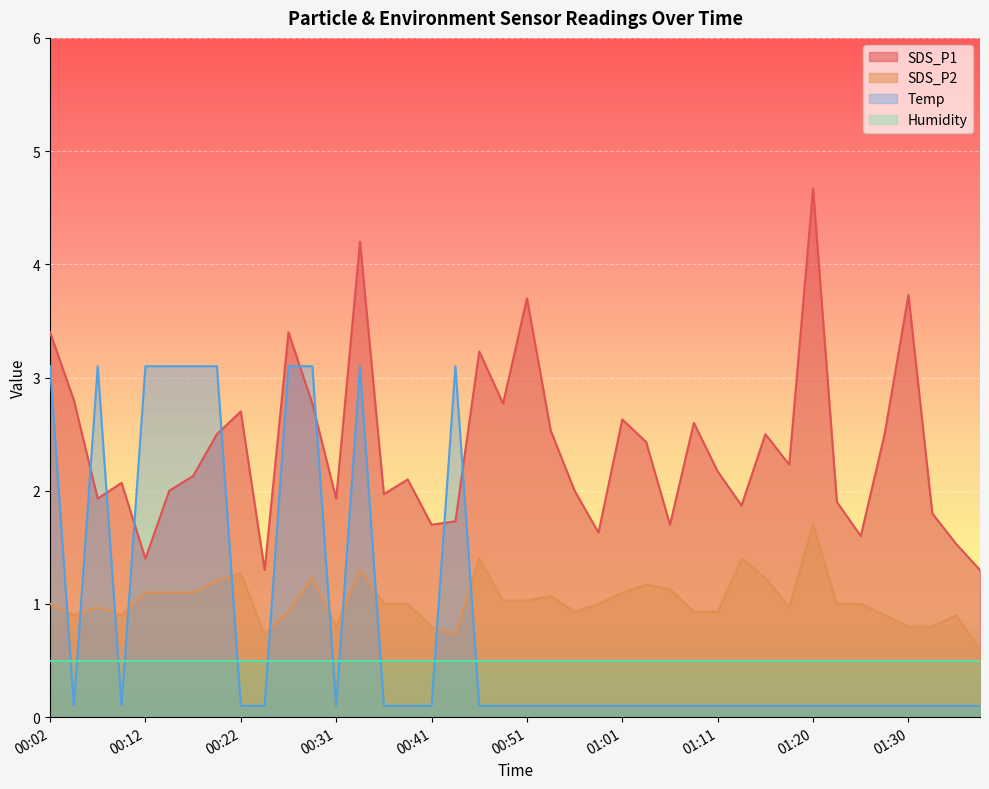

Which label corresponds to the largest value in the chart?

01:20